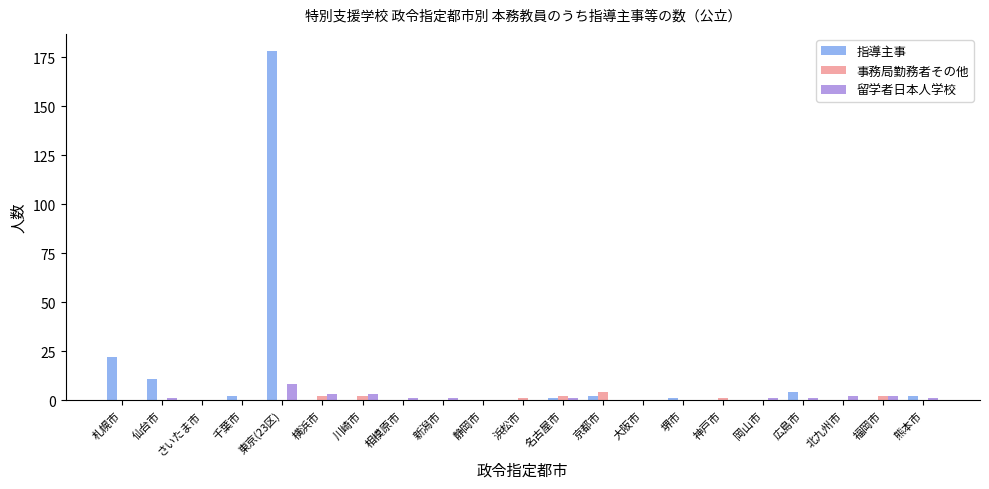

How many categories are shown in the chart?

21